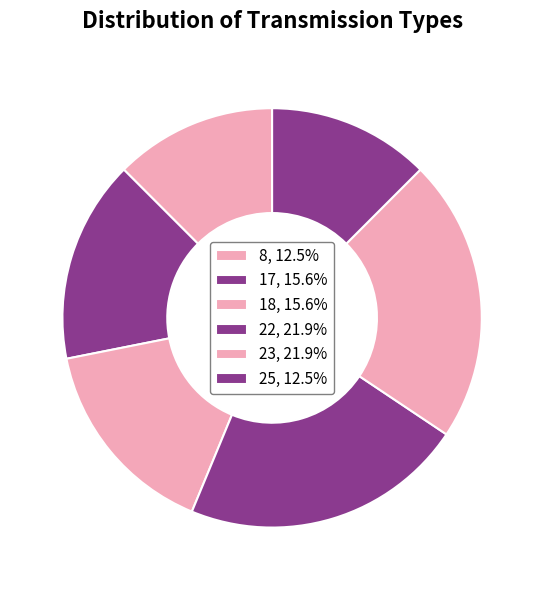

Rank the categories by value from highest to lowest.

22, 23, 17, 18, 8, 25